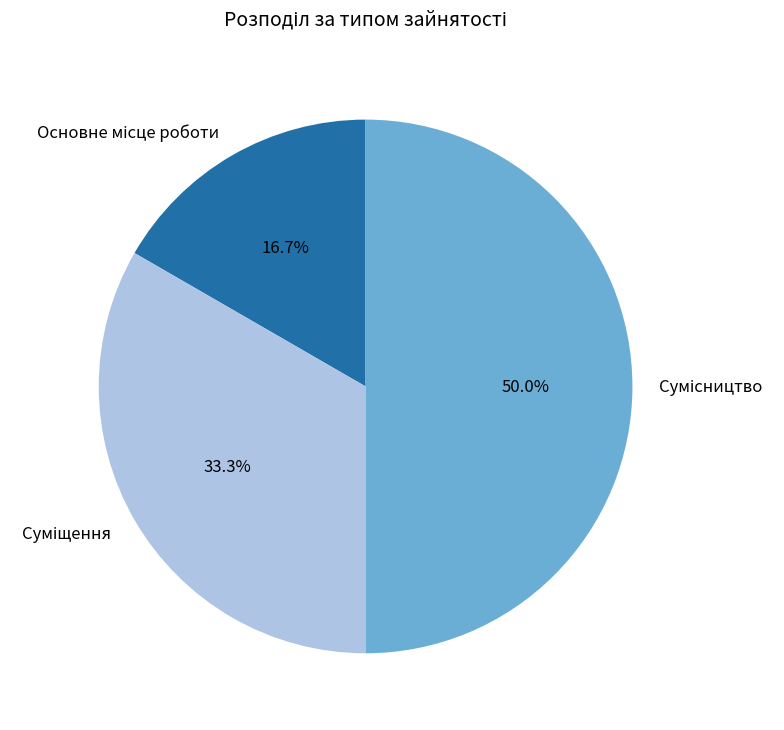

To the nearest percent, what is the combined percentage of Сумісництво and Суміщення?

83%